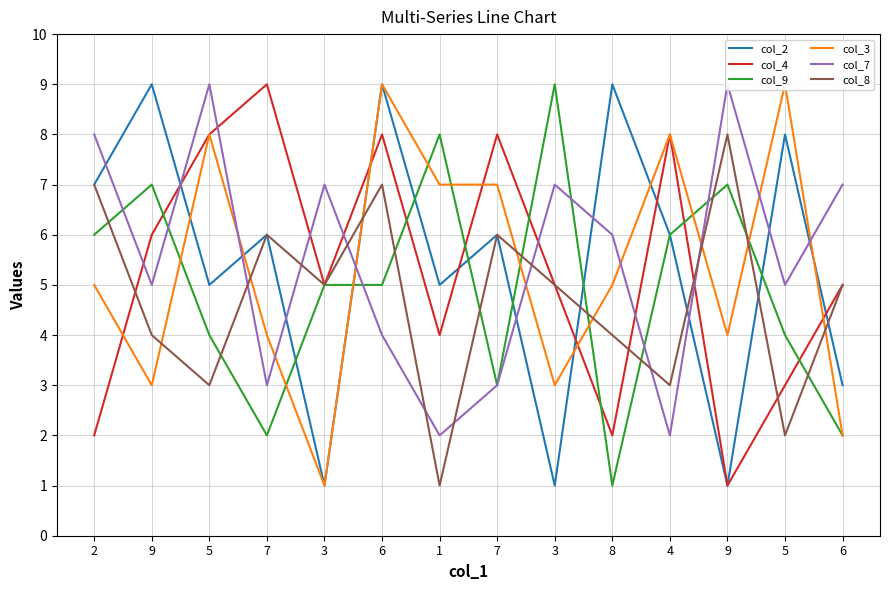

List the series in order of their peak value, highest first.

col_2, col_4, col_9, col_3, col_7, col_8